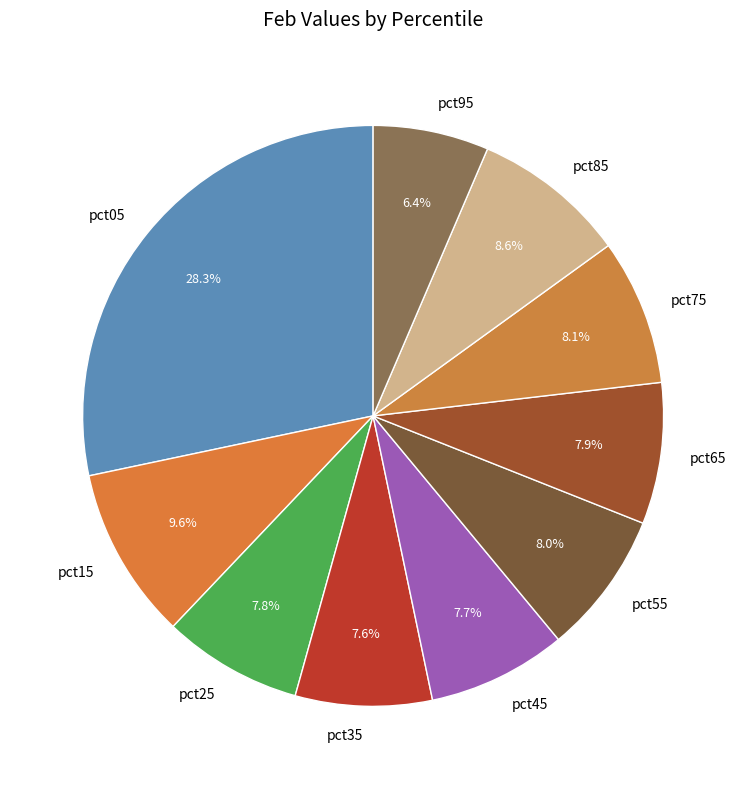

To the nearest percent, what is the difference between the pct65 and pct05 slice percentages?

20%